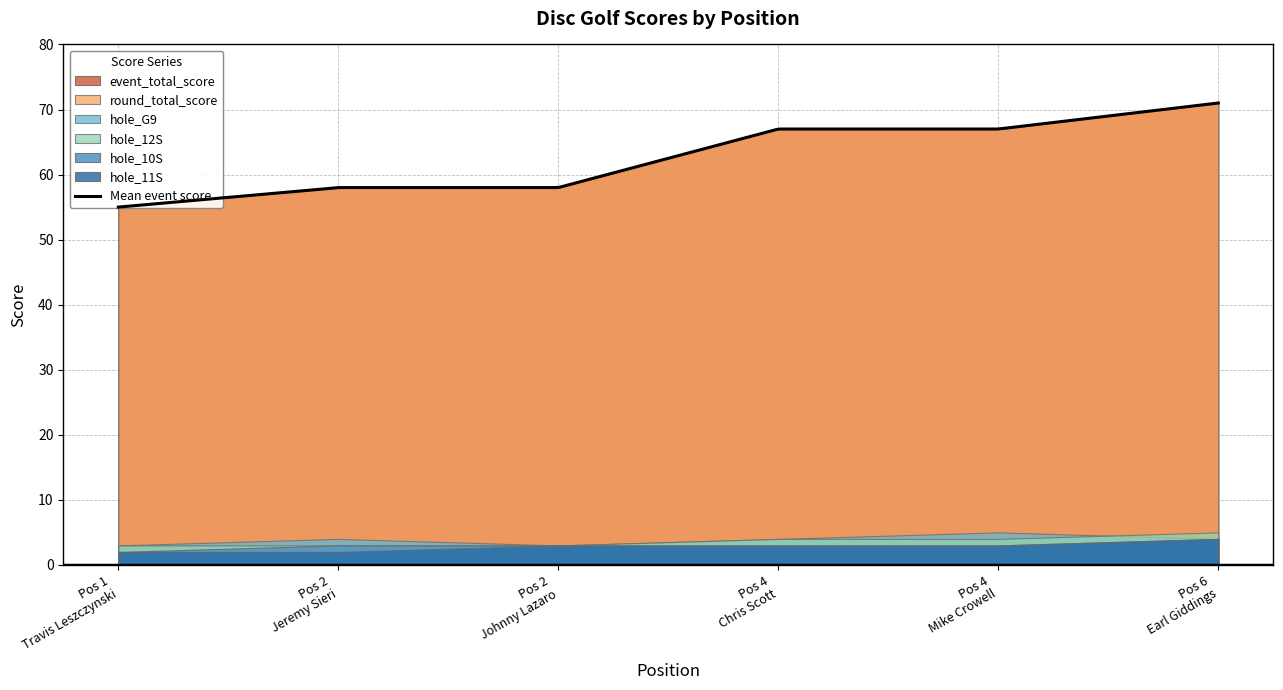

At 1, list the series in order from largest to smallest.

event_total_score, round_total_score, hole_12S, hole_G9, hole_10S, hole_11S